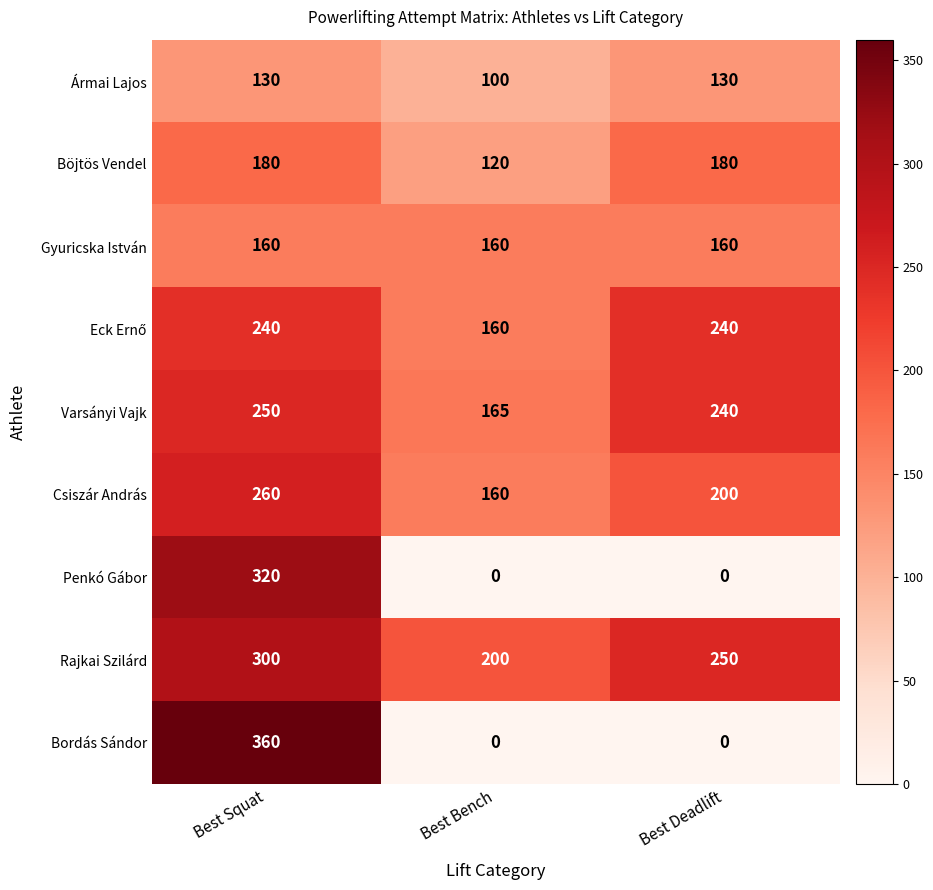

What is the sum of the Varsányi Vajk values at Best Deadlift and Best Squat?

490